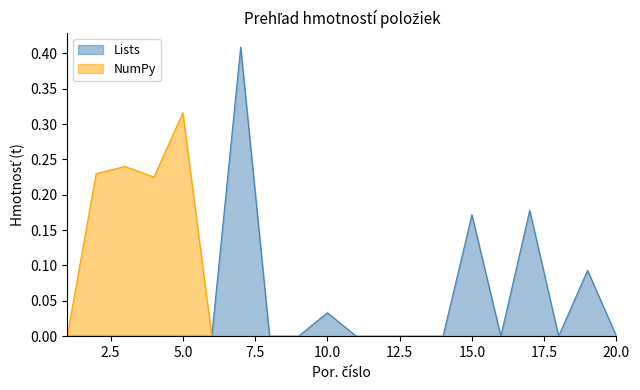

Does the chart have visible grid lines?

No